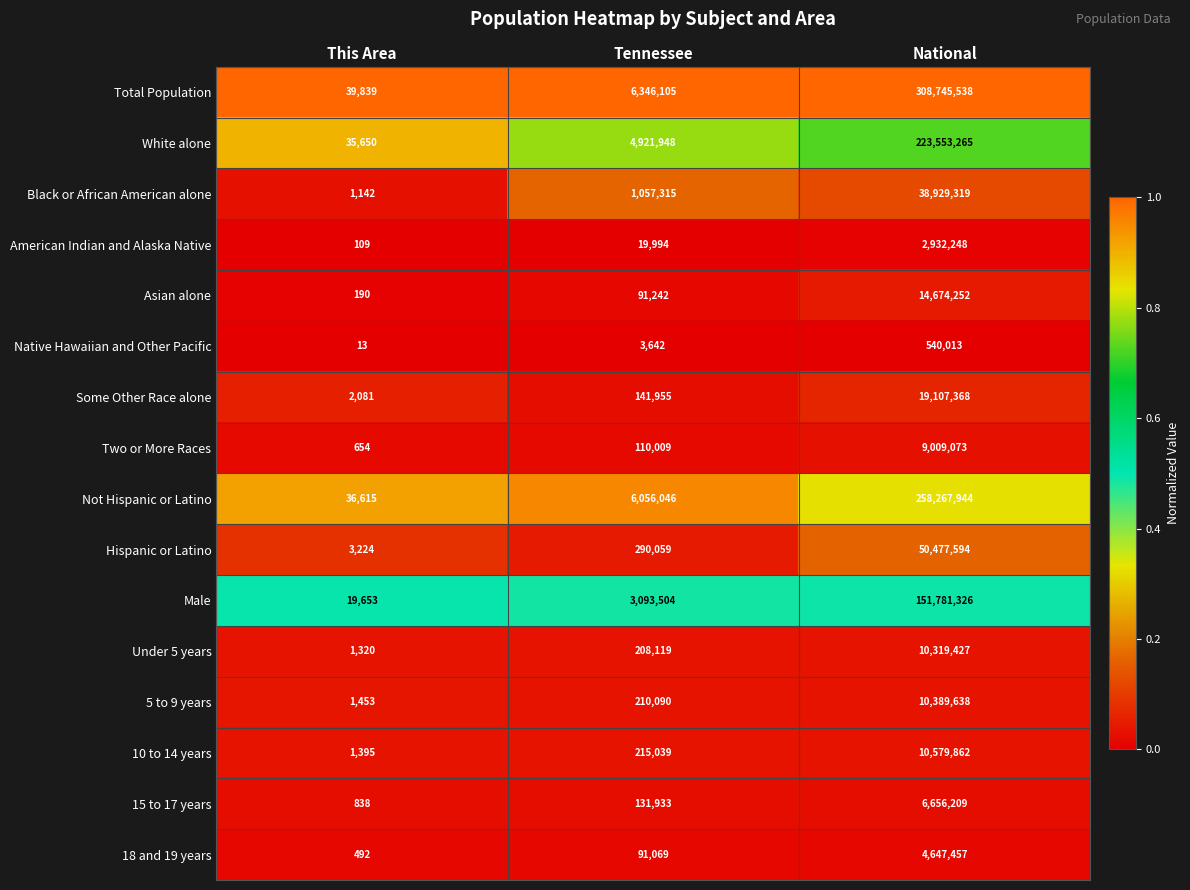

Is the value of White alone at National greater than the value of 5 to 9 years at This Area?

Yes